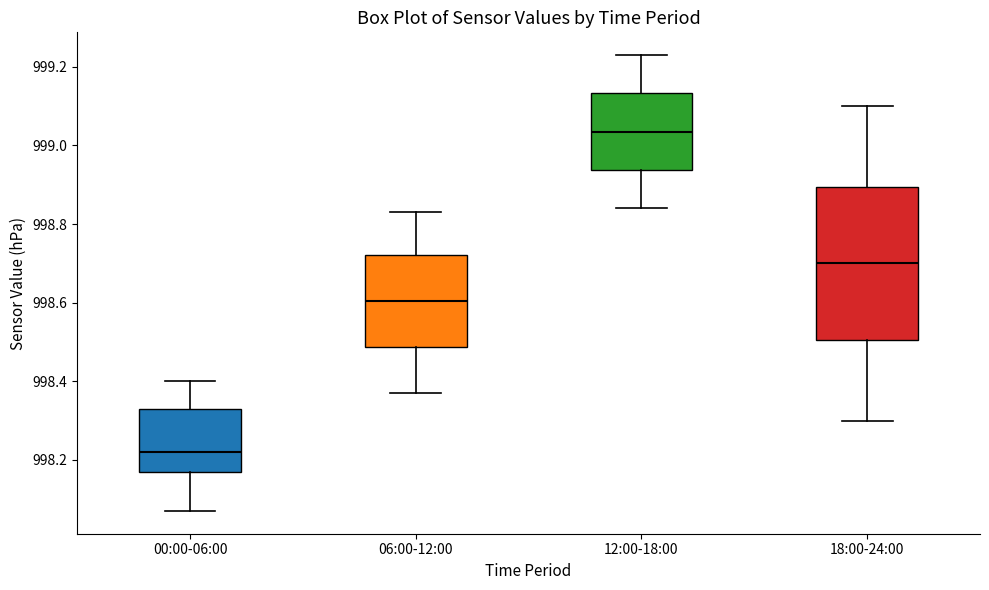

Where does the lower whisker of the box for 12:00-18:00 end on the y-axis? The values are not printed on the chart, so give them approximately, as read against the axis.

998.84